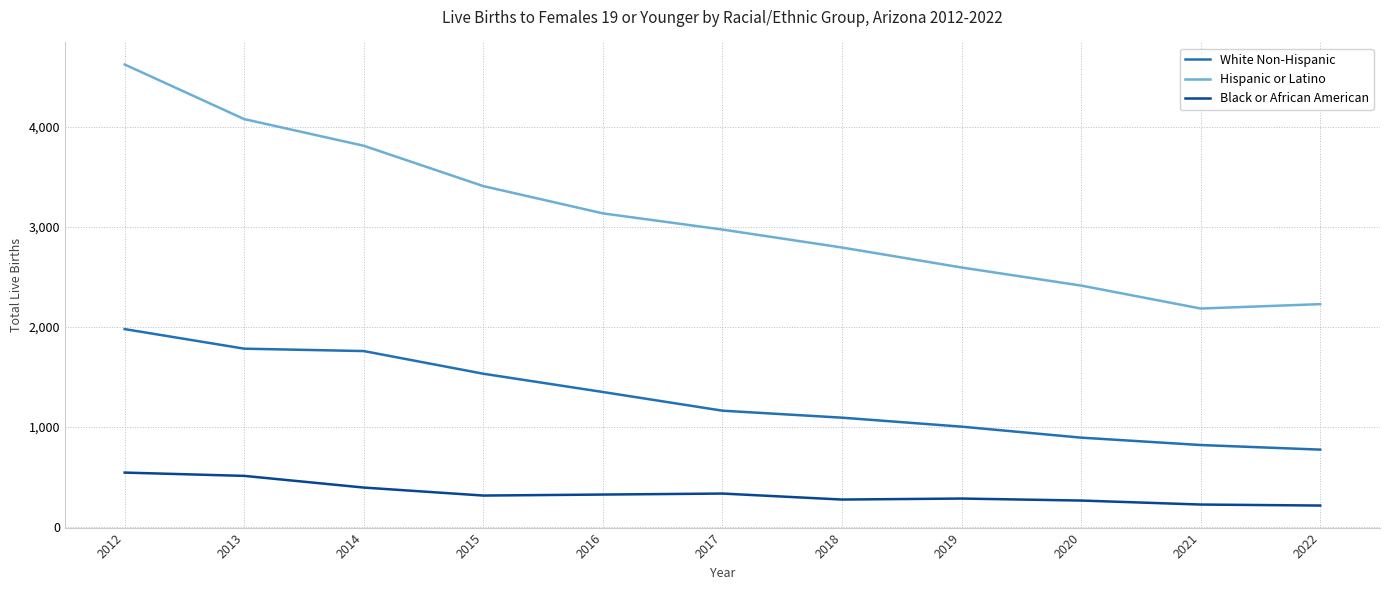

Does the chart have visible grid lines?

Yes